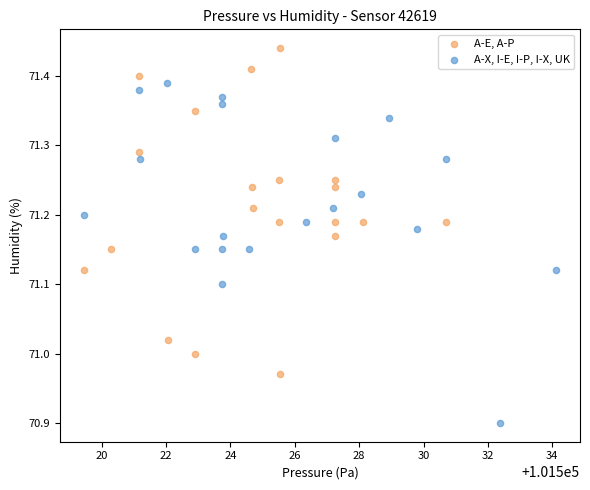

Which series contains the lowest Y value?

A-X, I-E, I-P, I-X, UK